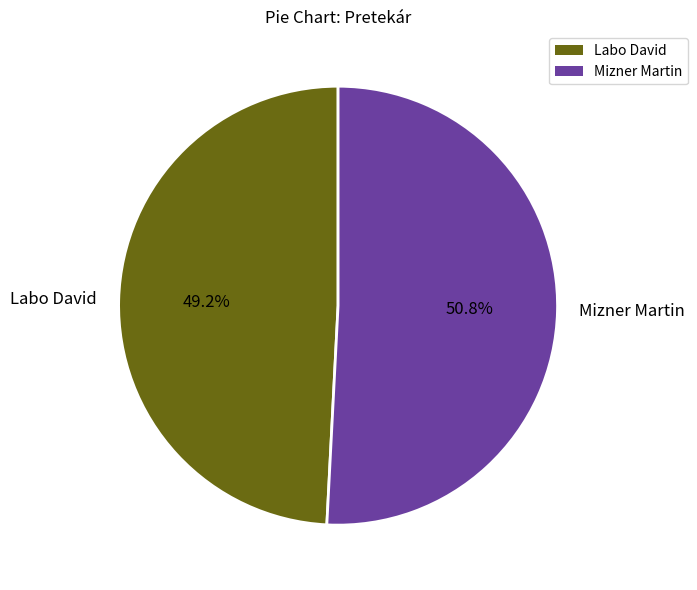

True or false: Mizner Martin accounts for 51% of the total.

True